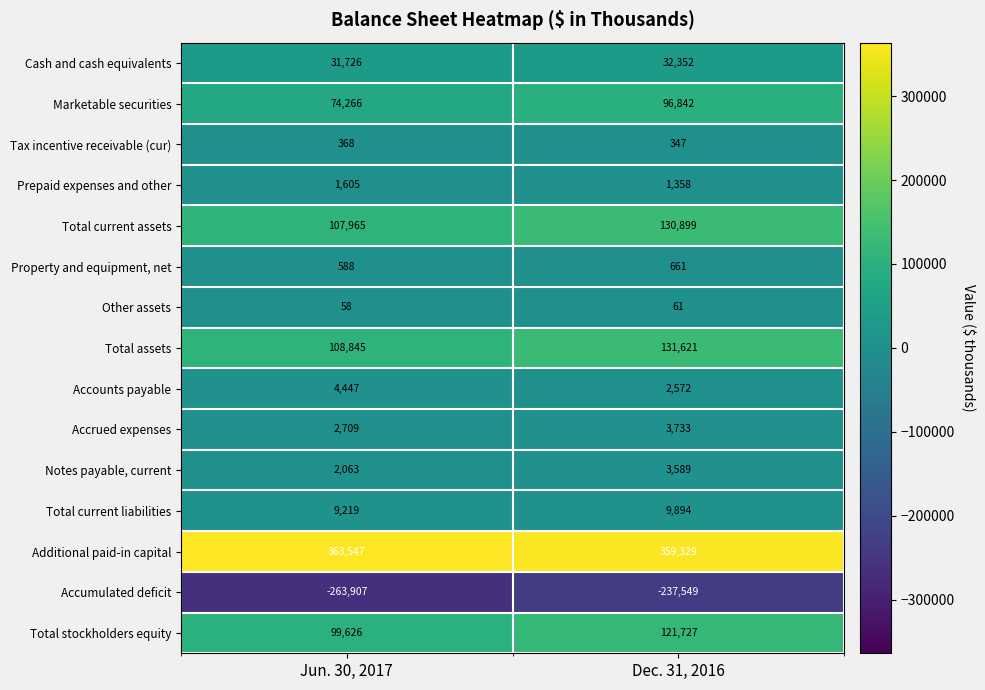

At Jun. 30, 2017, list the series in order from largest to smallest.

Additional paid-in capital, Total assets, Total current assets, Total stockholders equity, Marketable securities, Cash and cash equivalents, Total current liabilities, Accounts payable, Accrued expenses, Notes payable, current, Prepaid expenses and other, Property and equipment, net, Tax incentive receivable (cur), Other assets, Accumulated deficit